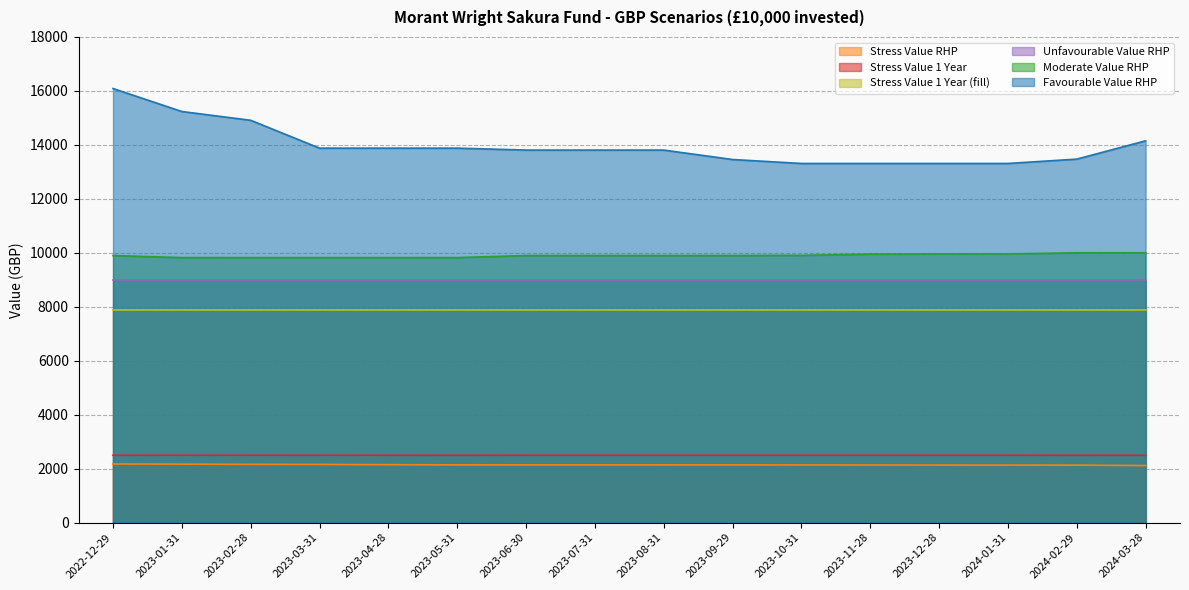

The Moderate Value RHP series shows 9897.2 at 2023-07-31. True or false?

True